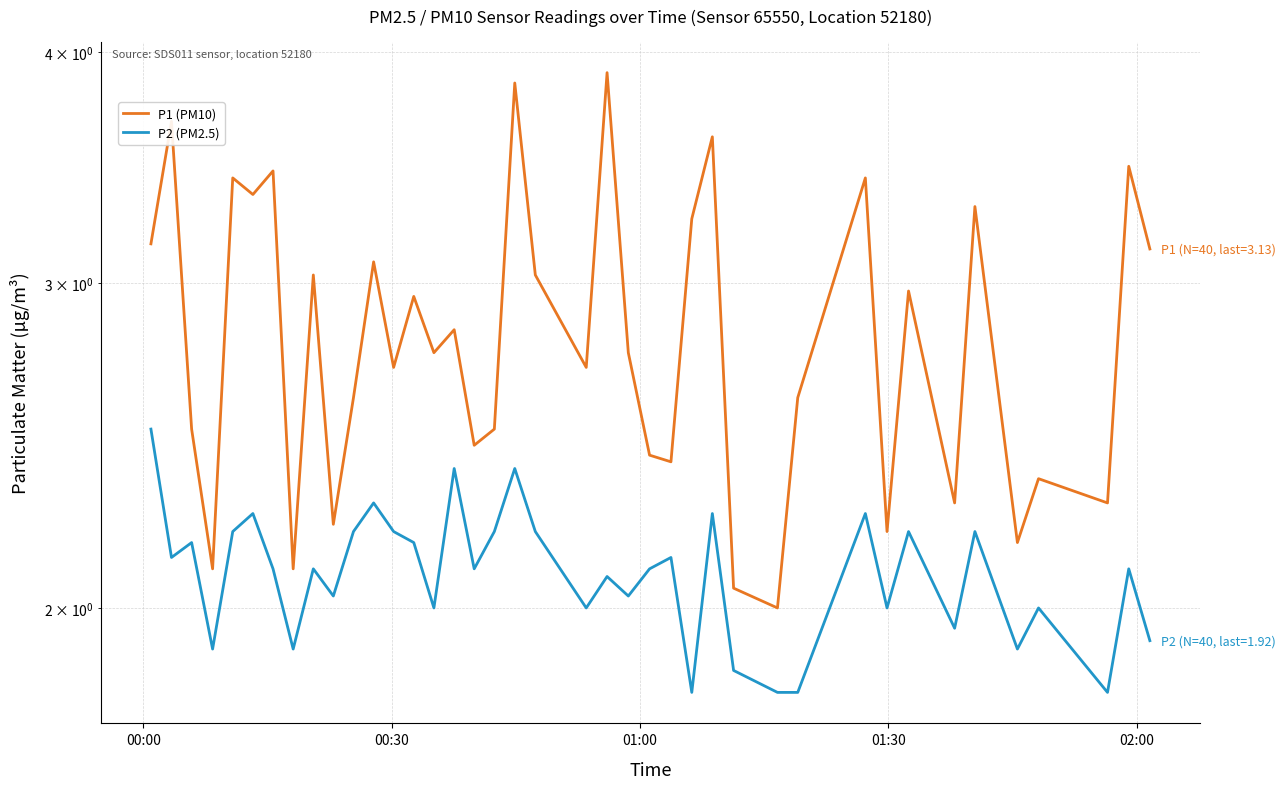

True or false: P2 (PM2.5) and P1 (PM10) intersect in this chart.

False